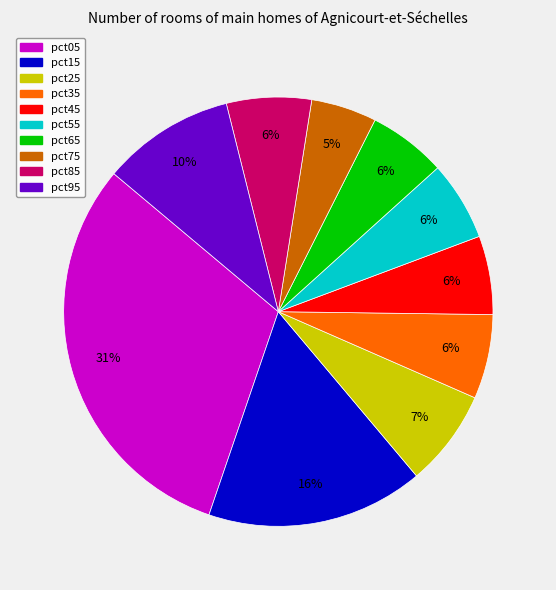

To the nearest percent, what is the difference between the largest and smallest slice percentages?

26%